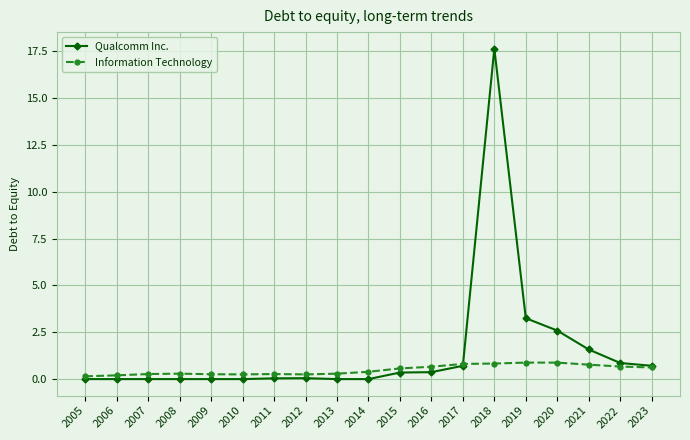

Is this an area chart (filled region under the line)?

No